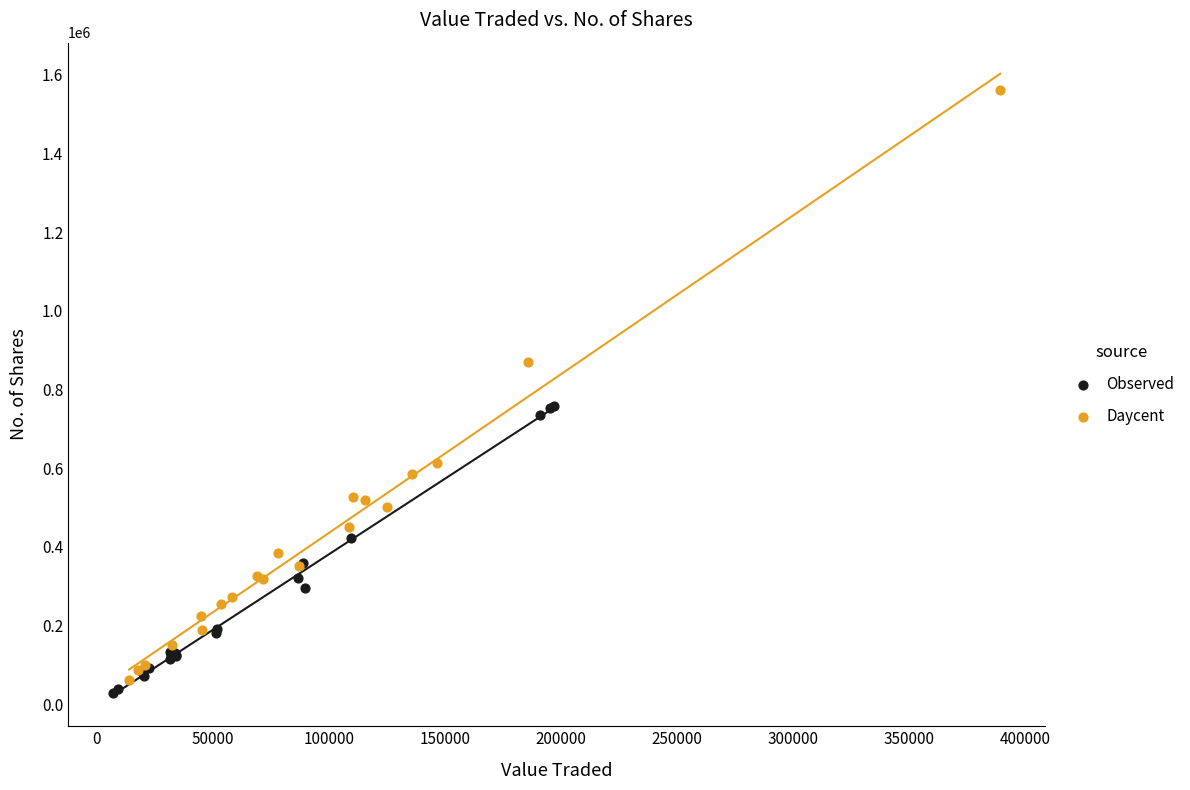

Which series has the largest Y range (max minus min)?

Daycent